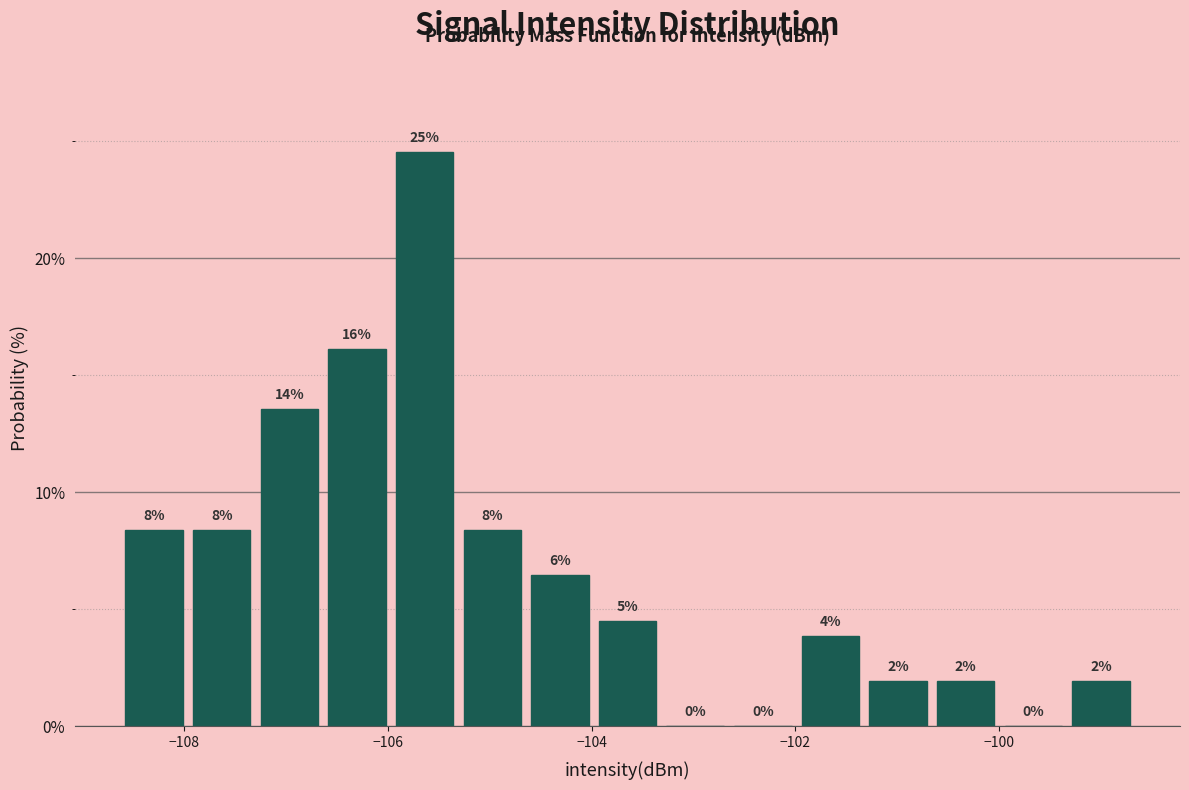

Read against the x-axis, roughly where is the centre of the tallest bar?

-105.6